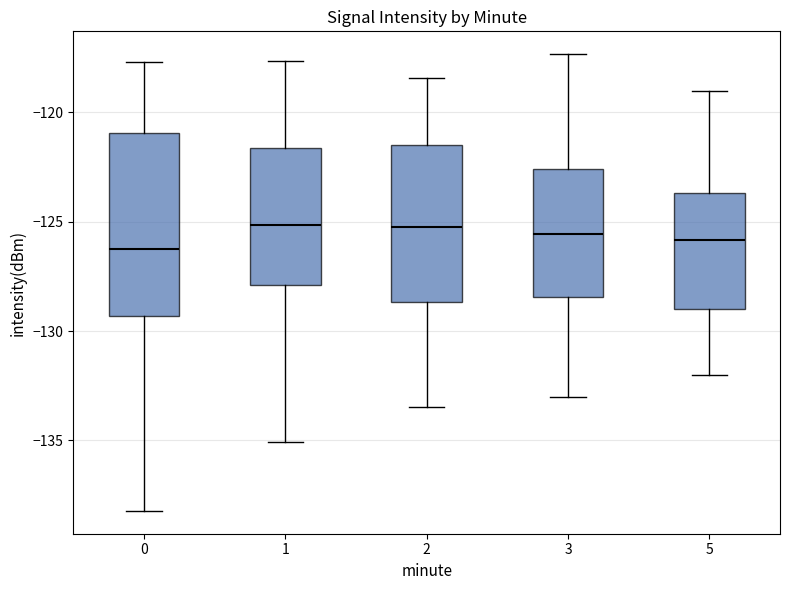

Reading left to right, transcribe this box plot: for each box, give where its median line is, the range the box spans, and where its two whiskers end, as read against the y-axis. The values are not printed on the chart, so give them approximately, as read against the axis.

0: median -126.5, box -129.5 to -121.0, whiskers -138.0 to -117.5
1: median -125.0, box -128.0 to -121.5, whiskers -135.0 to -117.5
2: median -125.0, box -128.5 to -121.5, whiskers -133.5 to -118.5
3: median -125.5, box -128.5 to -122.5, whiskers -133.0 to -117.5
5: median -126.0, box -129.0 to -123.5, whiskers -132.0 to -119.0